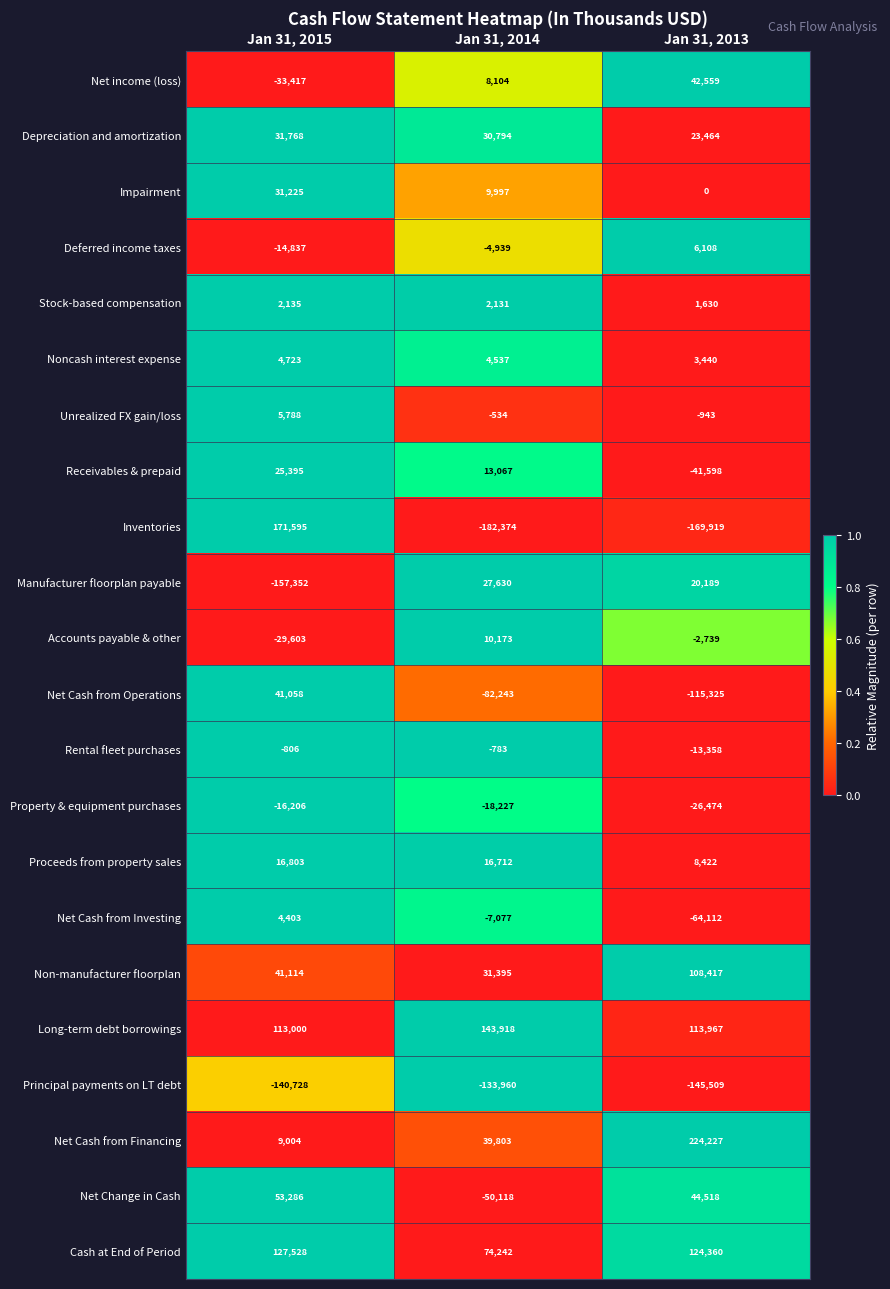

The Rental fleet purchases series shows -487 at Jan 31, 2015. True or false?

False